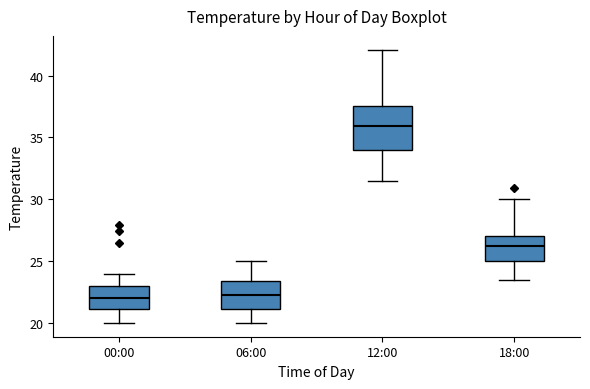

Reading left to right, read every box against the y-axis: the position of its median line, the range the box covers, and the ends of its whiskers. The values are not printed on the chart, so give them approximately, as read against the axis.

00:00: median 22.0, box 21.0 to 23.0, whiskers 20.0 to 24.0
06:00: median 22.5, box 21.0 to 23.5, whiskers 20.0 to 25.0
12:00: median 36.0, box 34.0 to 37.5, whiskers 31.5 to 42.0
18:00: median 26.5, box 25.0 to 27.0, whiskers 23.5 to 30.0